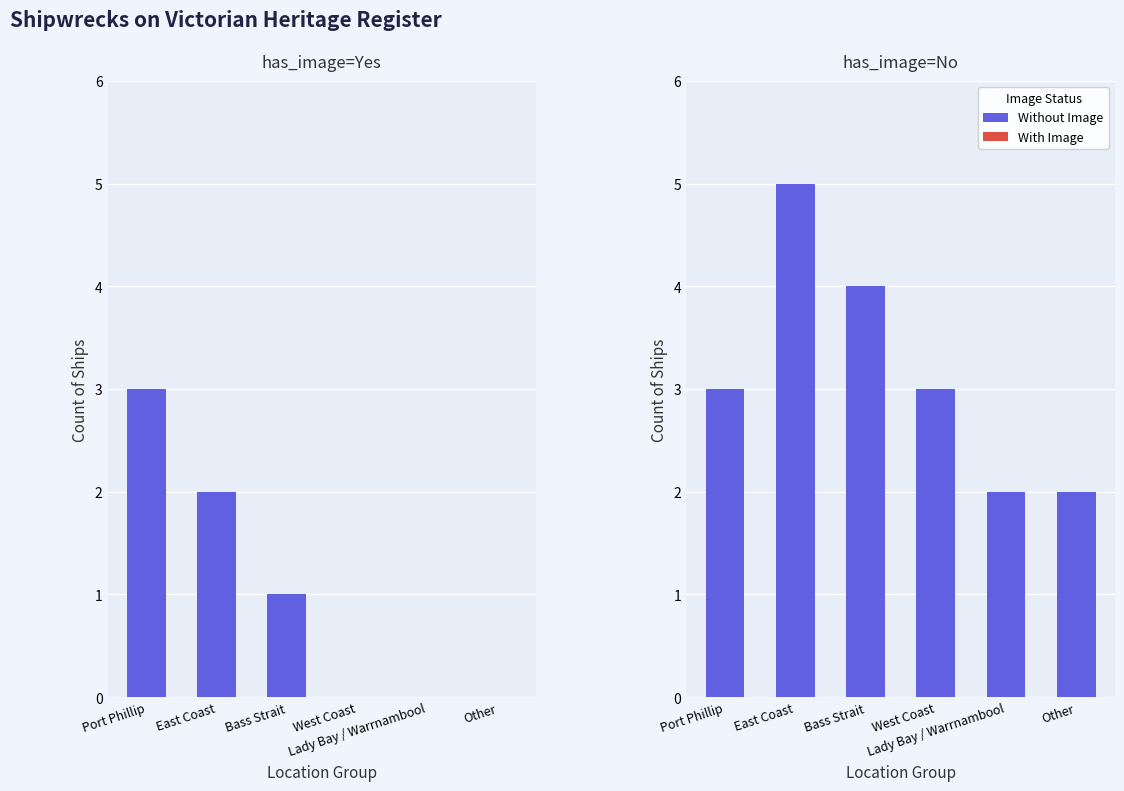

What is the difference between the maximum and minimum values in the With Image series?

3